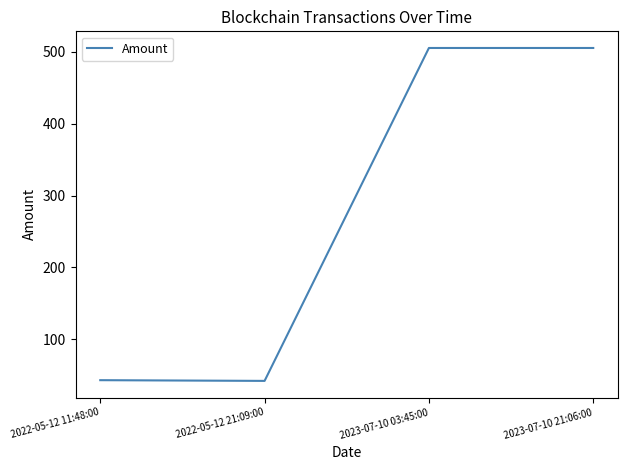

True or false: there are more than 2 points higher than both neighbors.

False